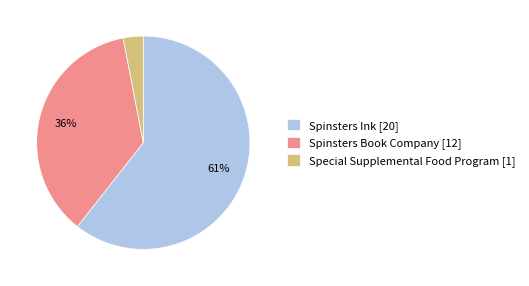

Rank the categories by value from lowest to highest.

Special Supplemental Food Program [1], Spinsters Book Company [12], Spinsters Ink [20]